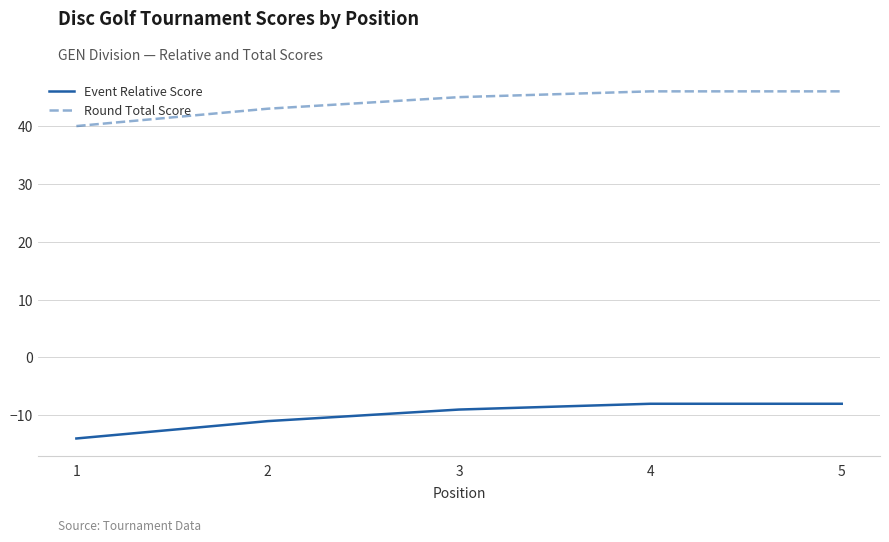

At how many categories does at least one series exceed 6?

5